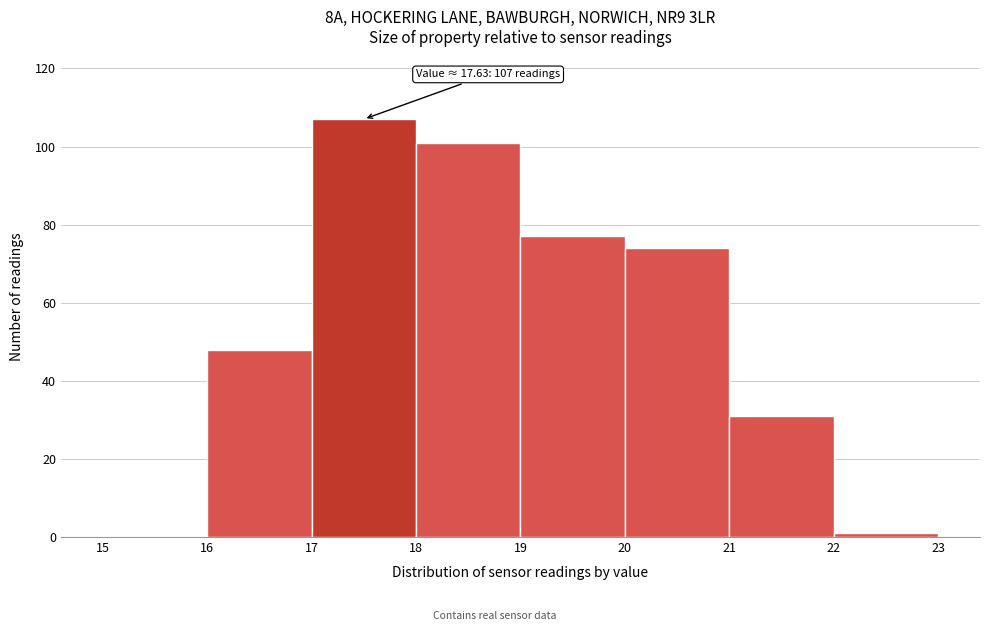

Over which range of the x-axis is the bar tallest?

17 to 18